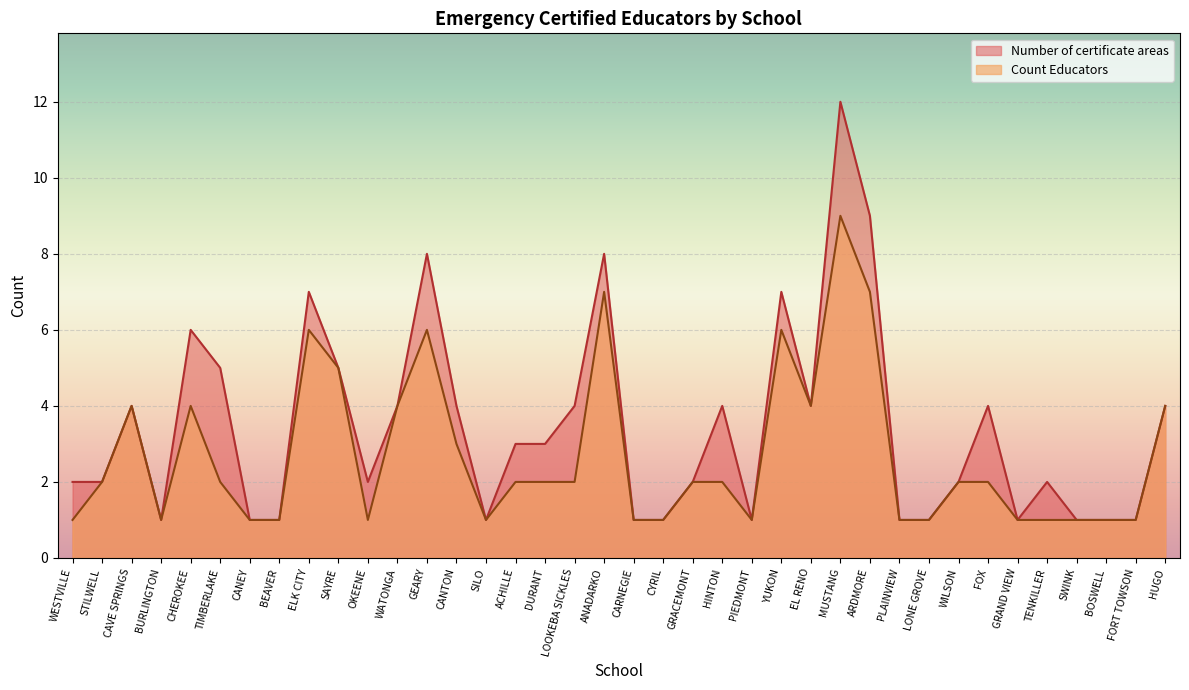

What is the value of the Count Educators point at the 16th from the left?

2